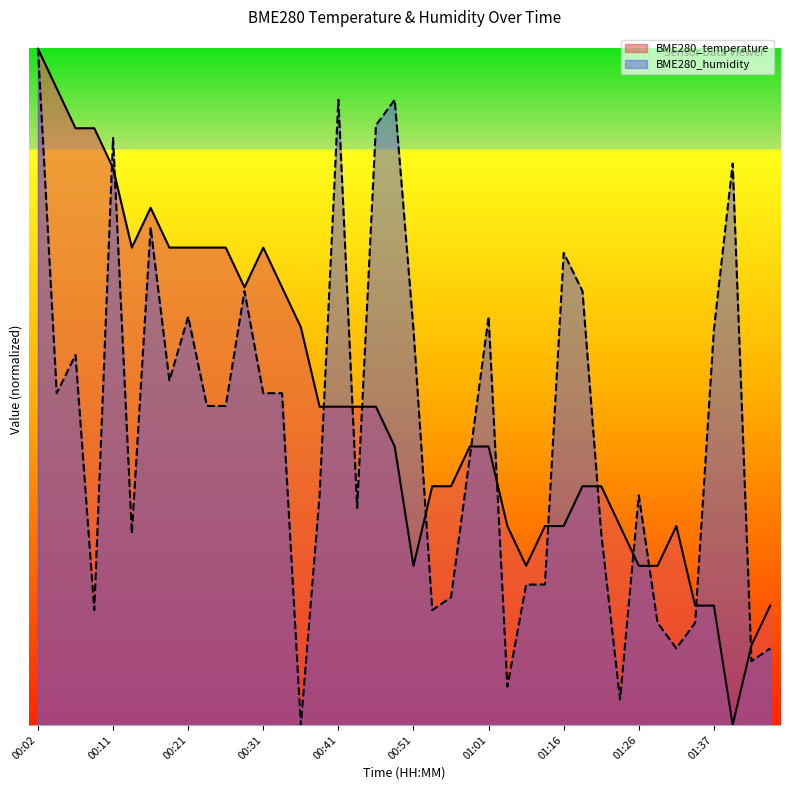

Between 00:26 and 01:01, which is larger?

00:26